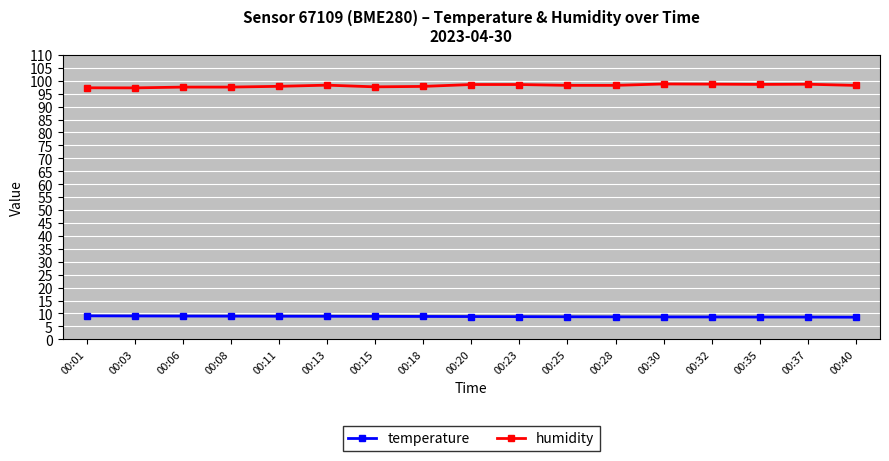

What is the minimum value shown in the chart?

8.6